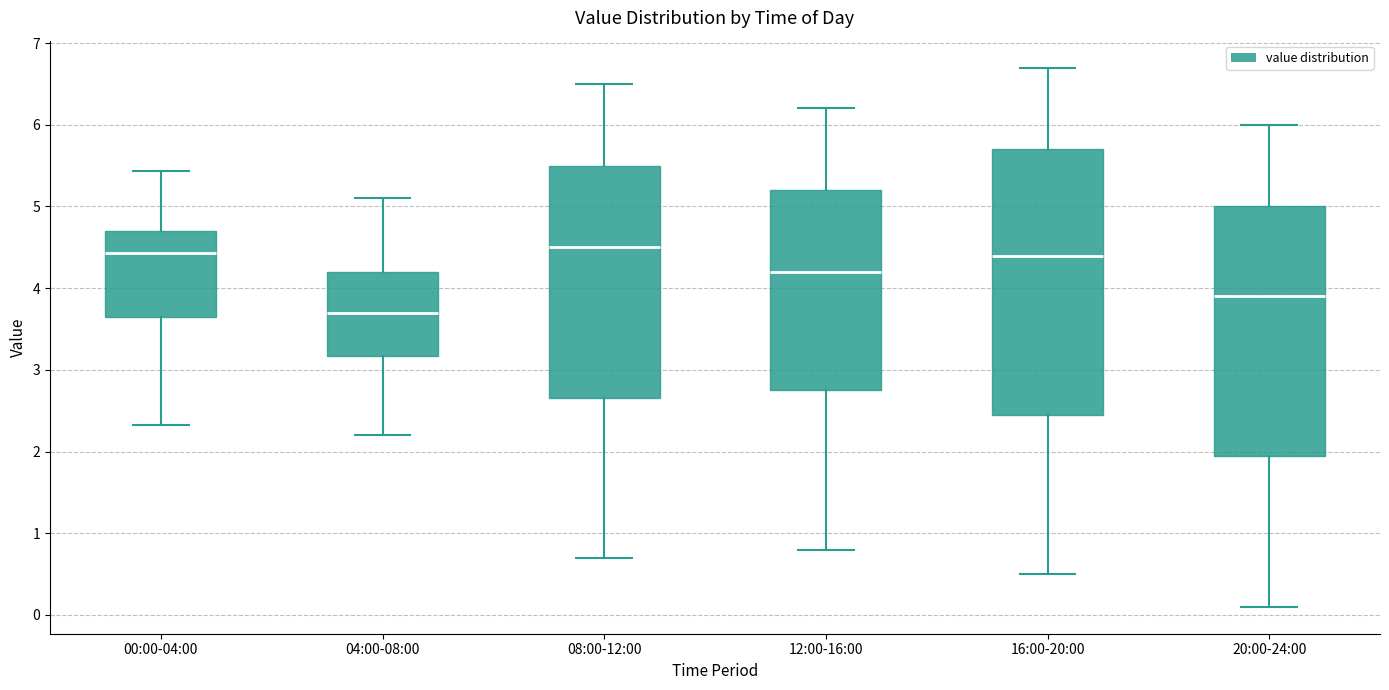

Reading left to right, read every box against the y-axis: the position of its median line, the range the box covers, and the ends of its whiskers. The values are not printed on the chart, so give them approximately, as read against the axis.

00:00-04:00: median 4.4, box 3.7 to 4.7, whiskers 2.3 to 5.4
04:00-08:00: median 3.7, box 3.2 to 4.2, whiskers 2.2 to 5.1
08:00-12:00: median 4.5, box 2.7 to 5.5, whiskers 0.7 to 6.5
12:00-16:00: median 4.2, box 2.8 to 5.2, whiskers 0.8 to 6.2
16:00-20:00: median 4.4, box 2.5 to 5.7, whiskers 0.5 to 6.7
20:00-24:00: median 3.9, box 2.0 to 5.0, whiskers 0.1 to 6.0